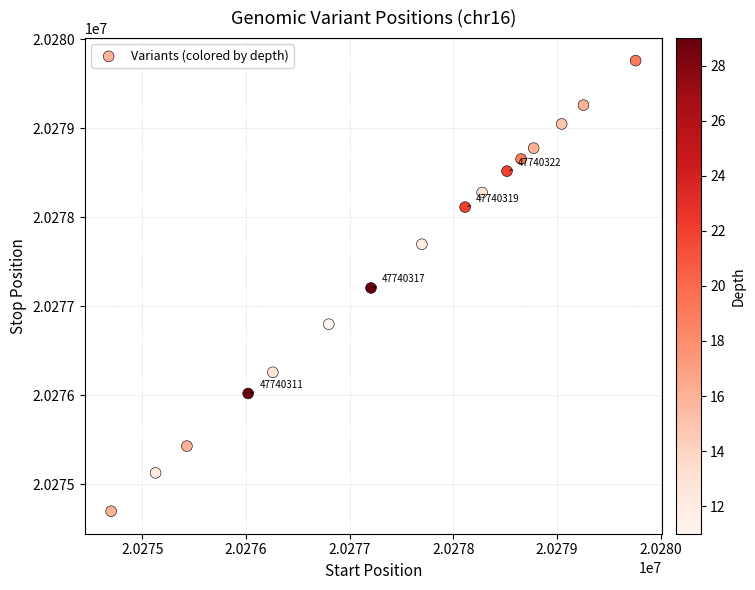

List the coordinates of all points as (X, Y) pairs, reading left to right.

(20274699, 20274700)  (20275128, 20275130)  (20275430, 20275431)  (20276021, 20276022)  (20276259, 20276260)  (20276799, 20276800)  (20277206, 20277207)  (20277697, 20277698)  (20278114, 20278115)  (20278278, 20278279)  (20278518, 20278519)  (20278654, 20278655)  (20278776, 20278777)  (20279046, 20279049)  (20279256, 20279260)  (20279759, 20279760)